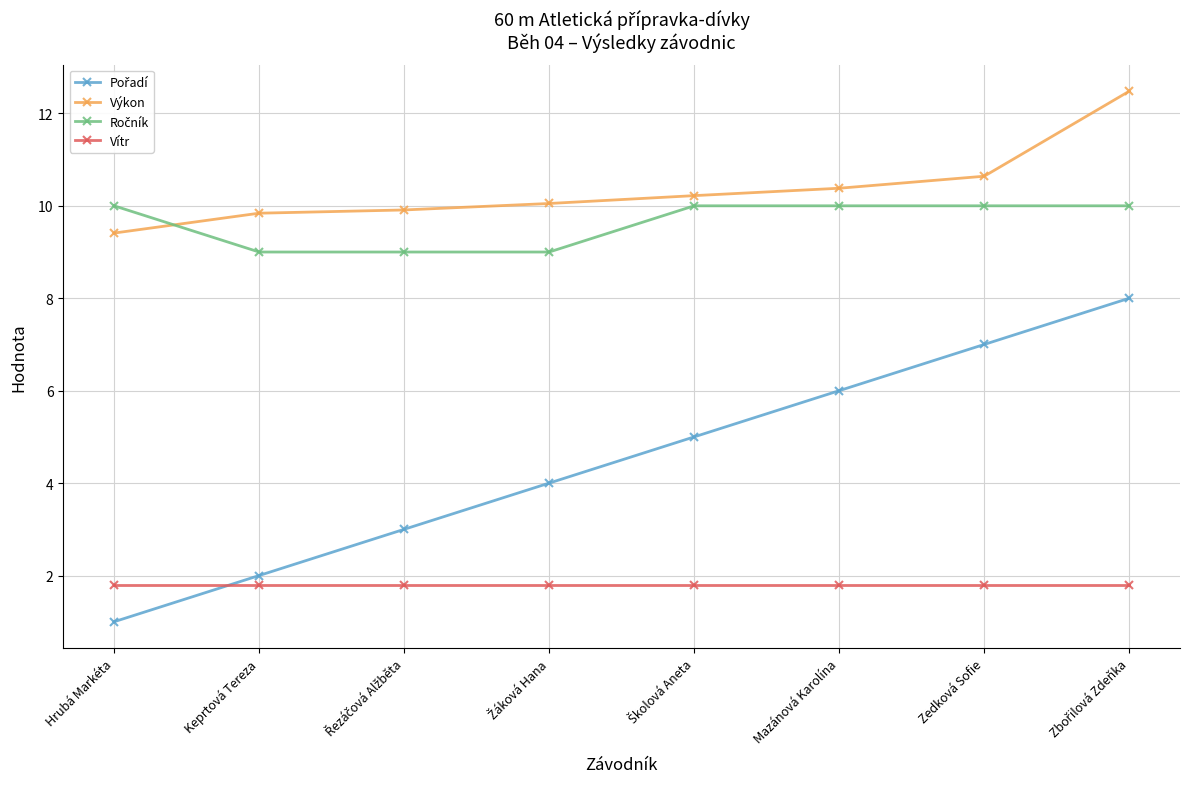

What is the label of the 3rd point from the right?

Mazánová Karolína